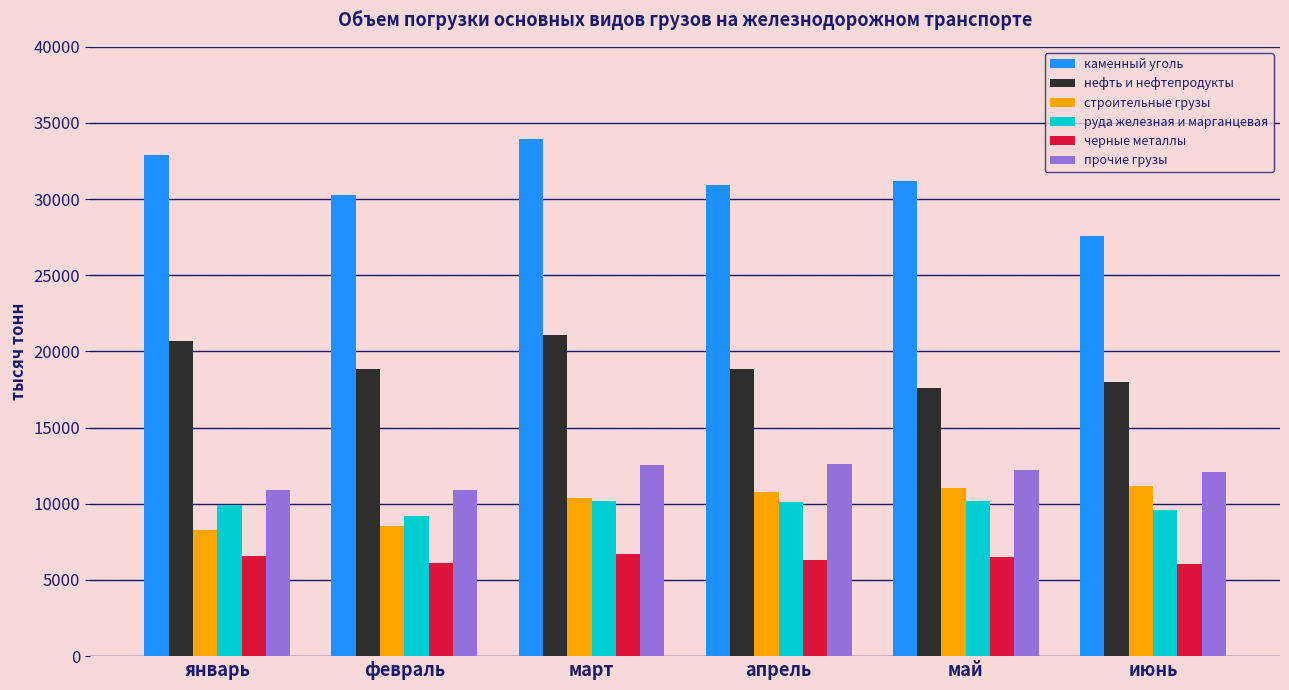

What is the average value of the прочие грузы series?

11887.6